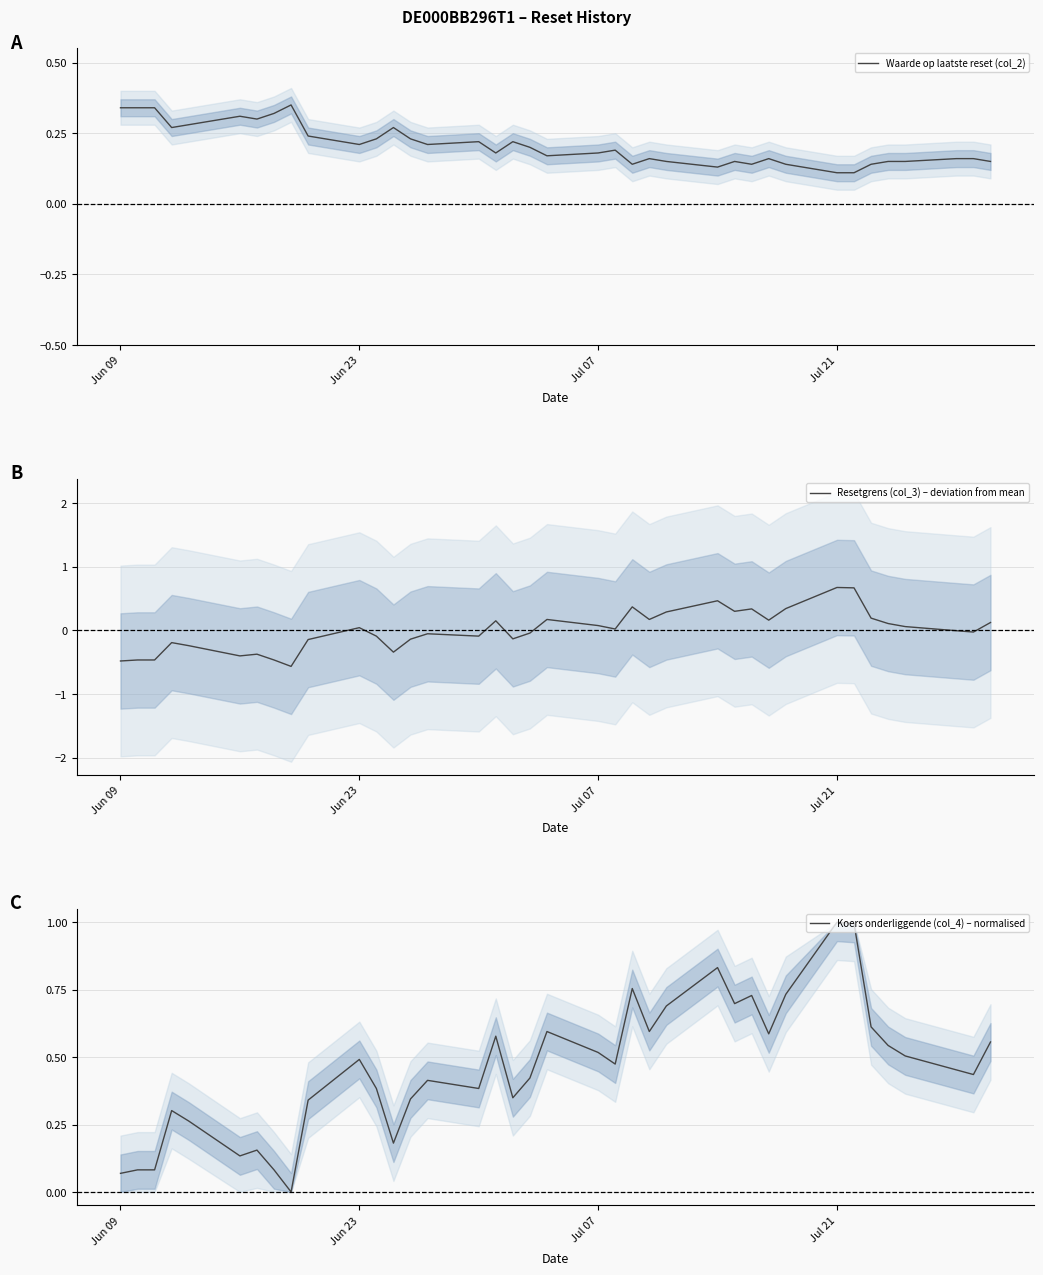

What is the difference between the maximum and minimum values in the Waarde op laatste reset (col_2) series?

0.2